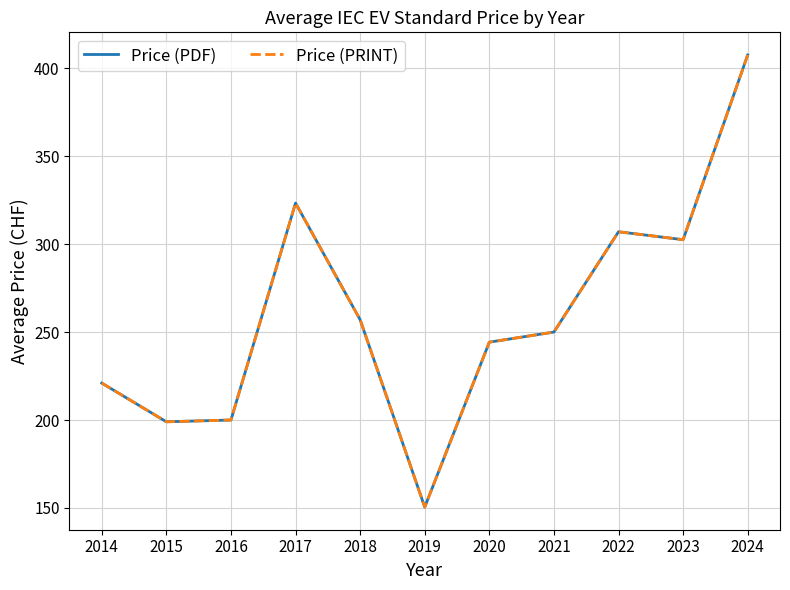

At which category does Price (PDF) reach its first local valley?

2015